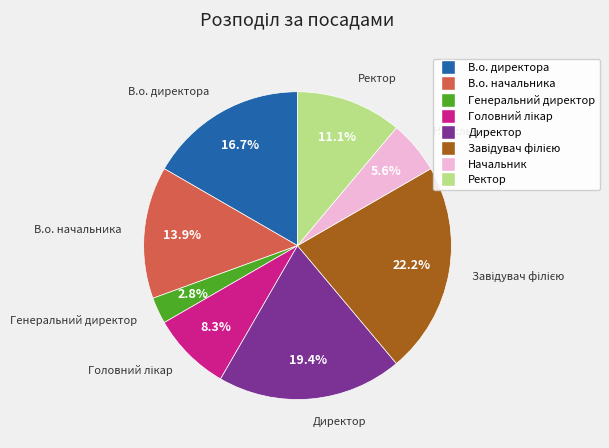

What percentage is NOT represented by В.о. начальника?

86.1%